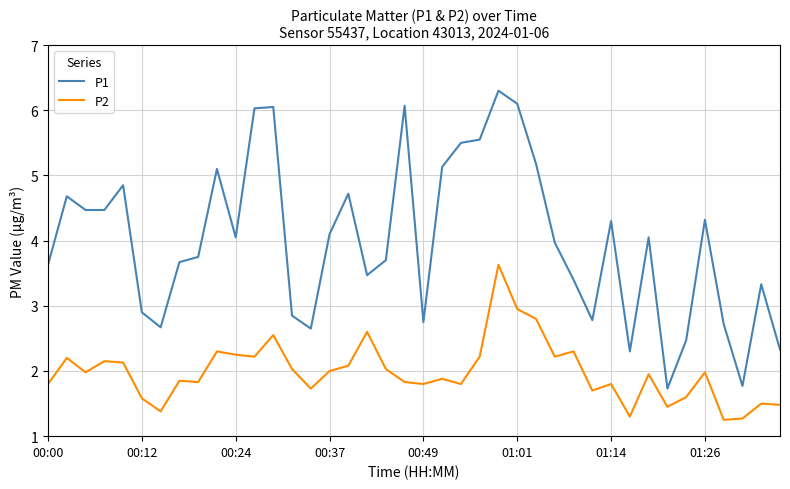

Which series has the largest total across all categories?

P1